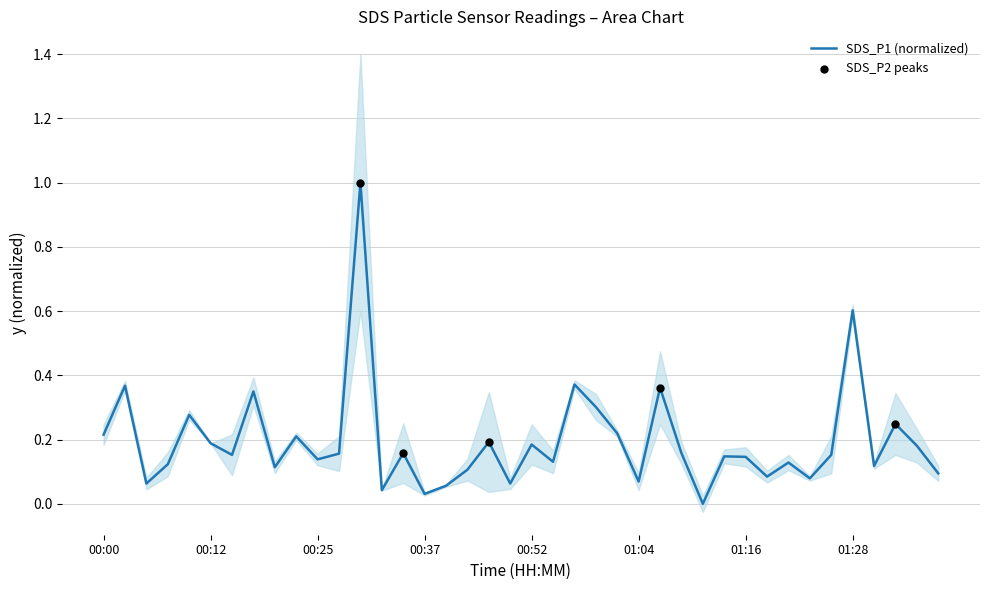

What is the change in value from 00:00 to 00:59?

+0.1